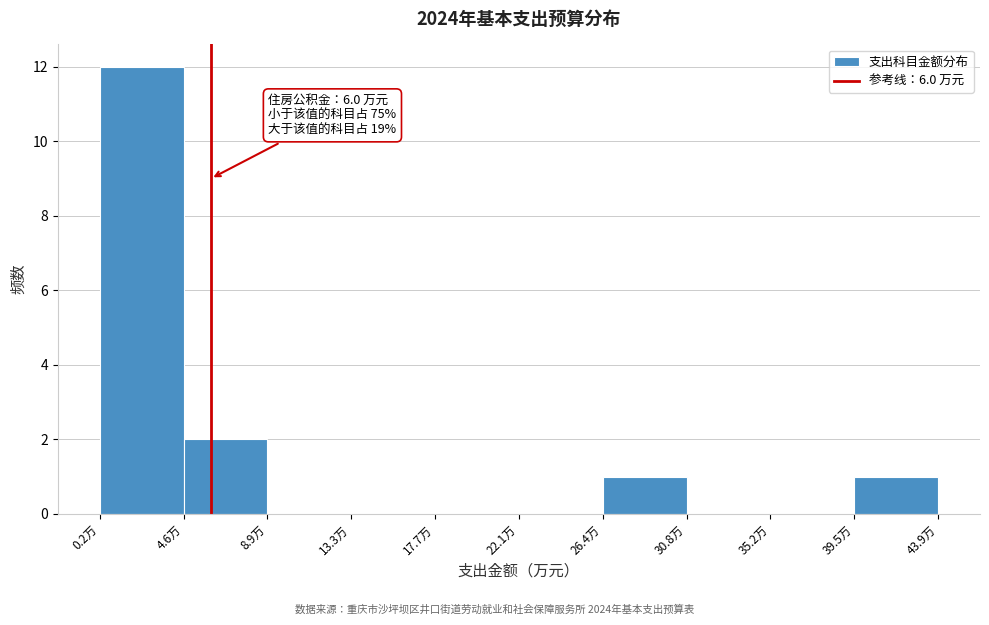

Over which range of the x-axis is the bar tallest?

0.0 to 4.5